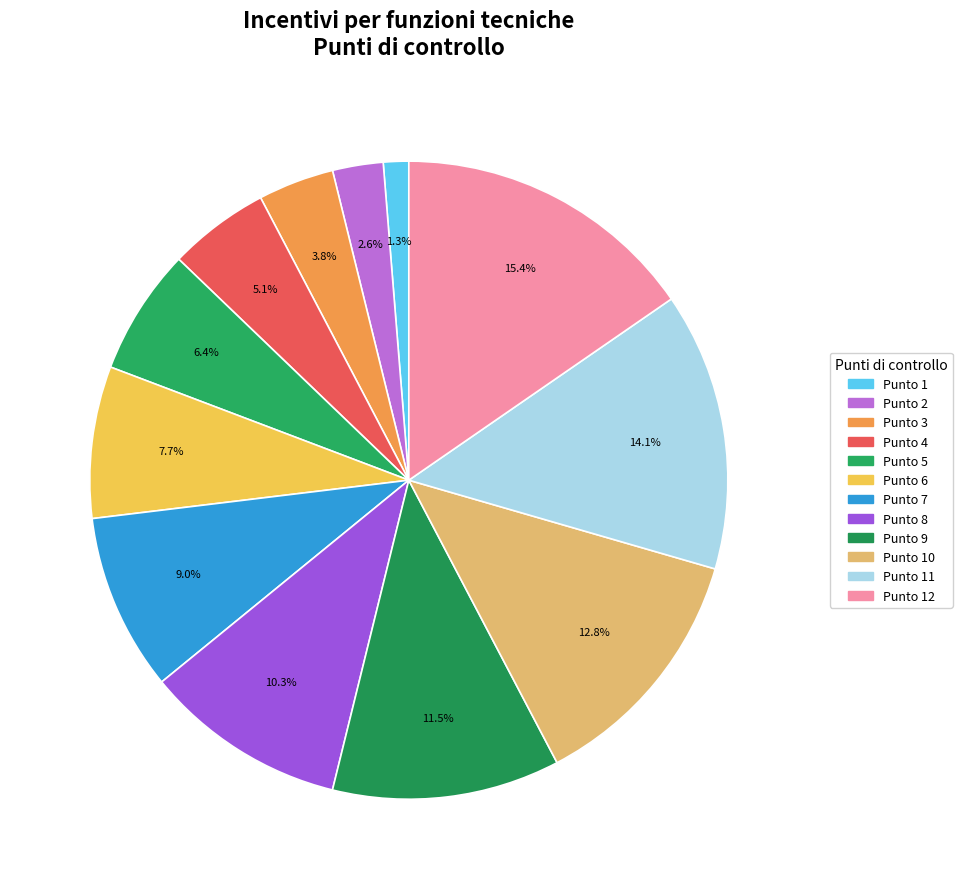

Does any single category account for the majority?

No